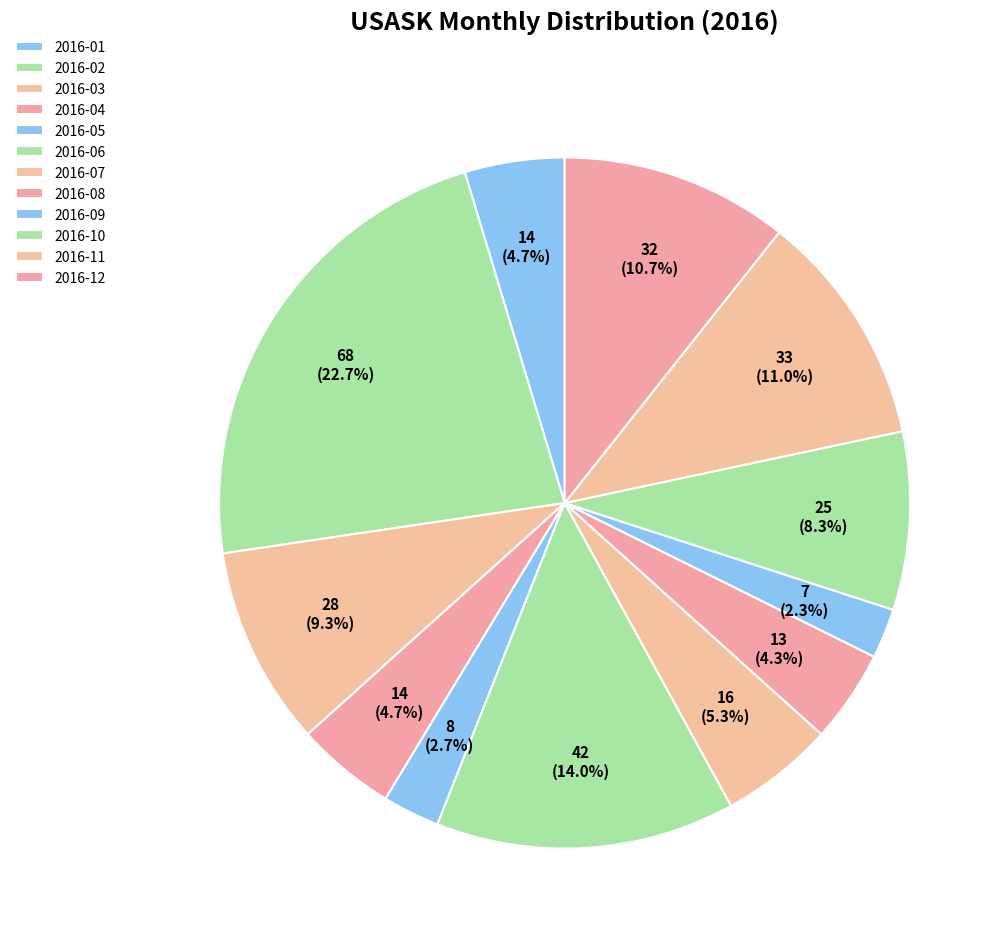

Is 2016-05 the majority of the pie?

No